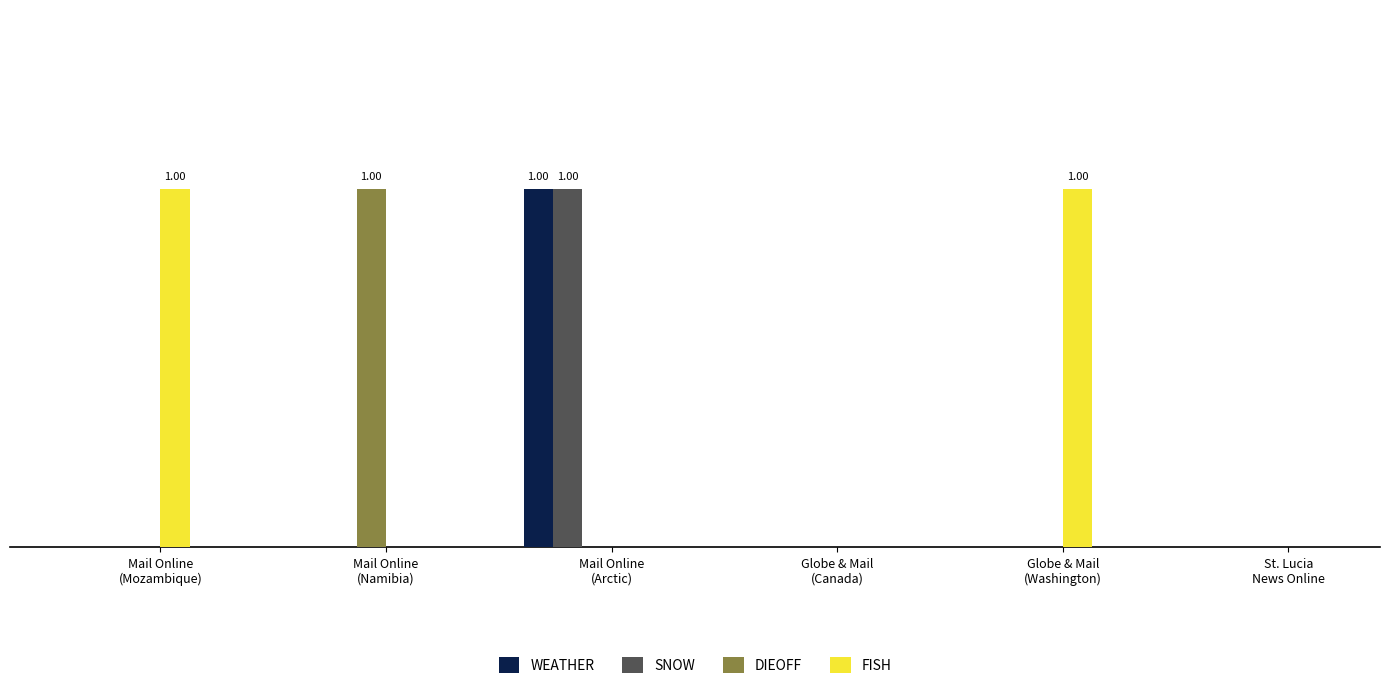

What position from the left is Globe & Mail
(Washington)?

5